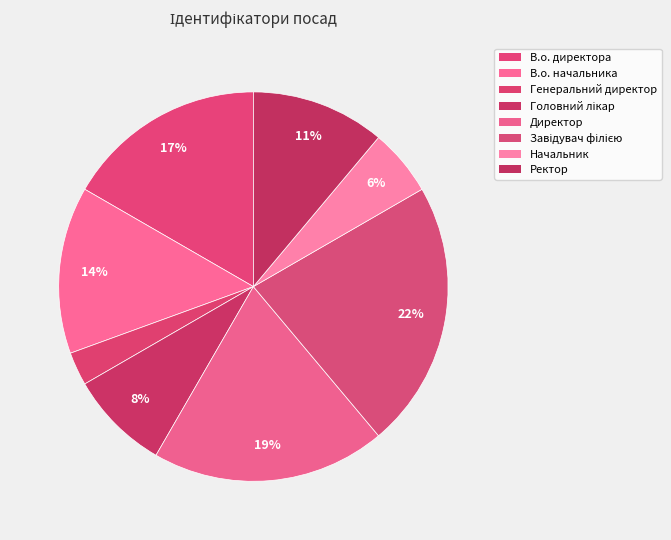

Rank the categories by value from lowest to highest.

Генеральний директор, Начальник, Головний лікар, Ректор, В.о. начальника, В.о. директора, Директор, Завідувач філією